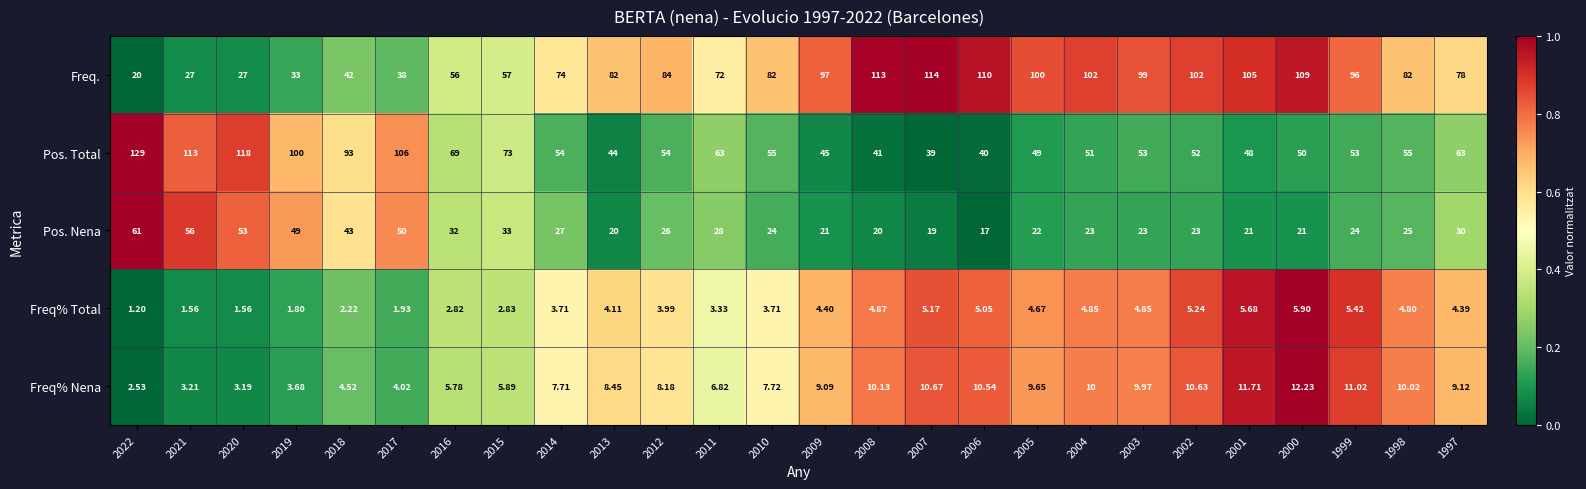

Which series has the widest spread of values?

Freq.